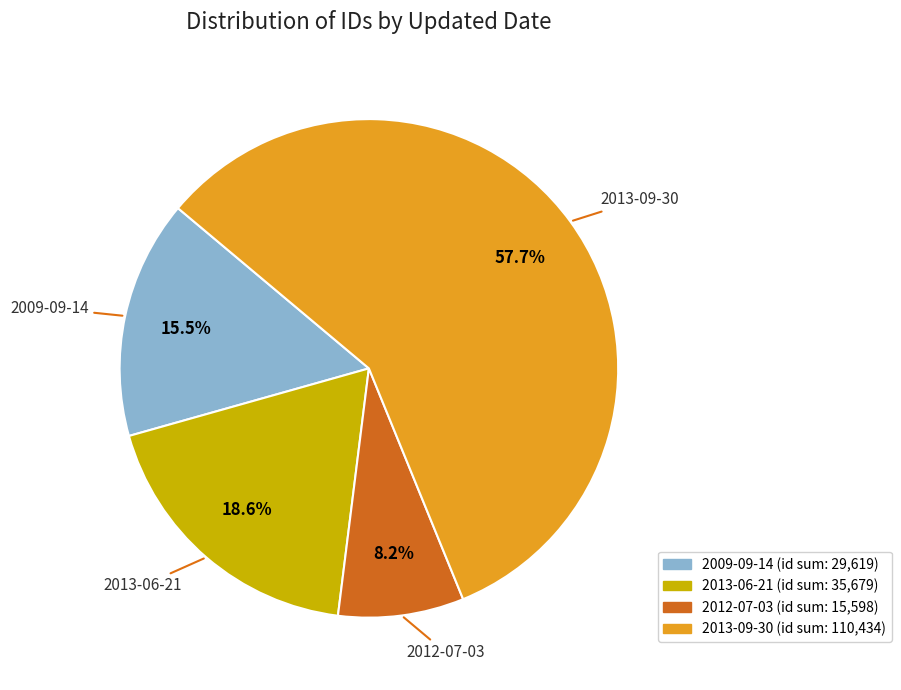

Does any single category account for the majority?

Yes